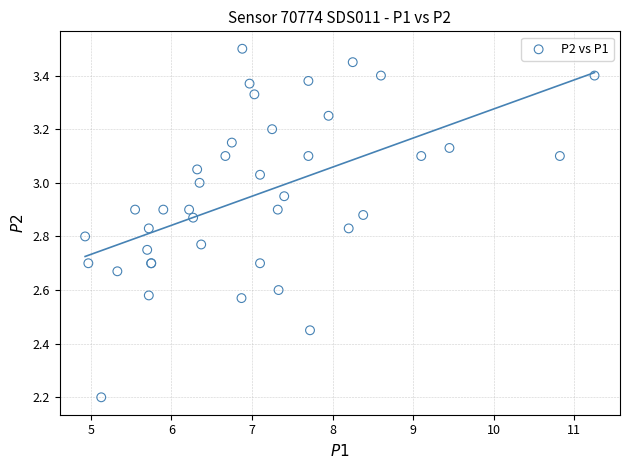

What Y value in the scatter plot is closest to 2?

2.2